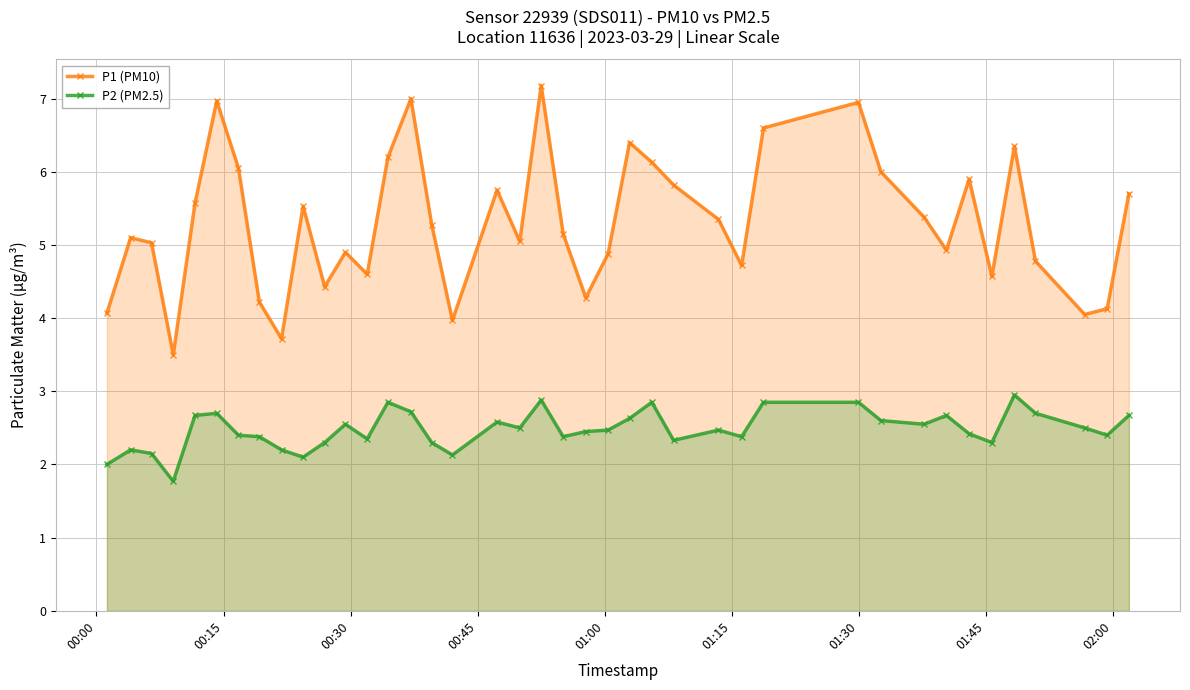

What is the value of the P2 (PM2.5) point at the 38th from the left?

2.5